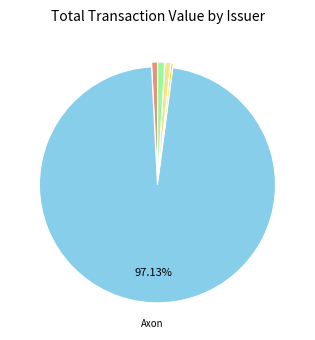

Does any single category account for the majority?

Yes